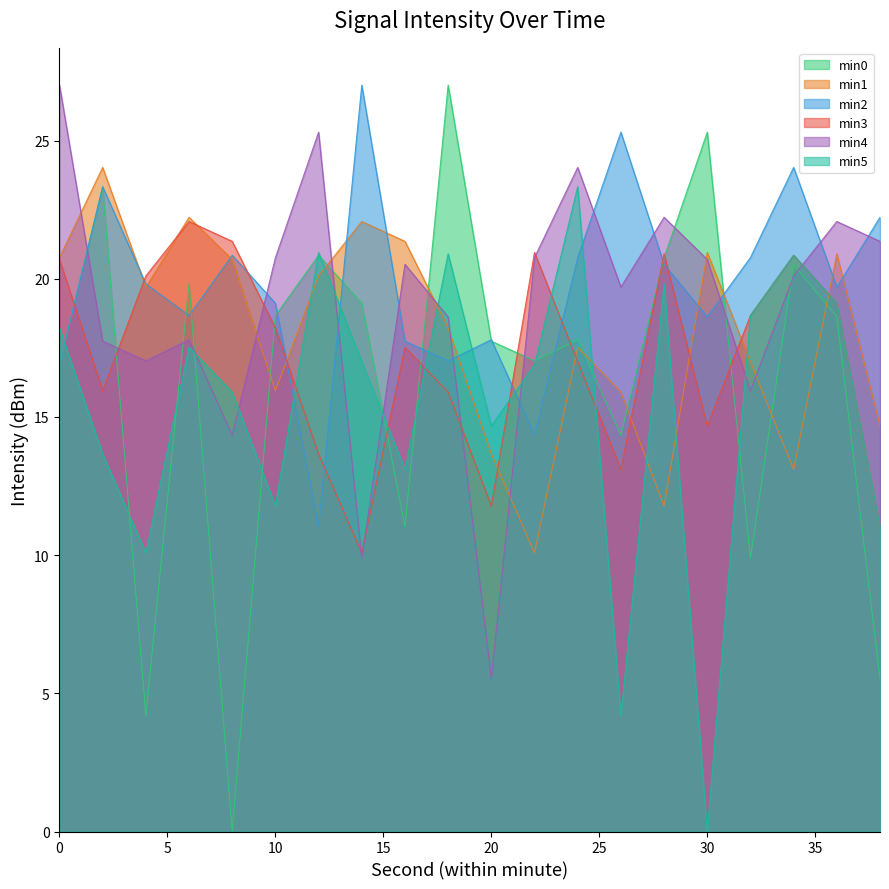

What is the total value across all series at 26?

92.5